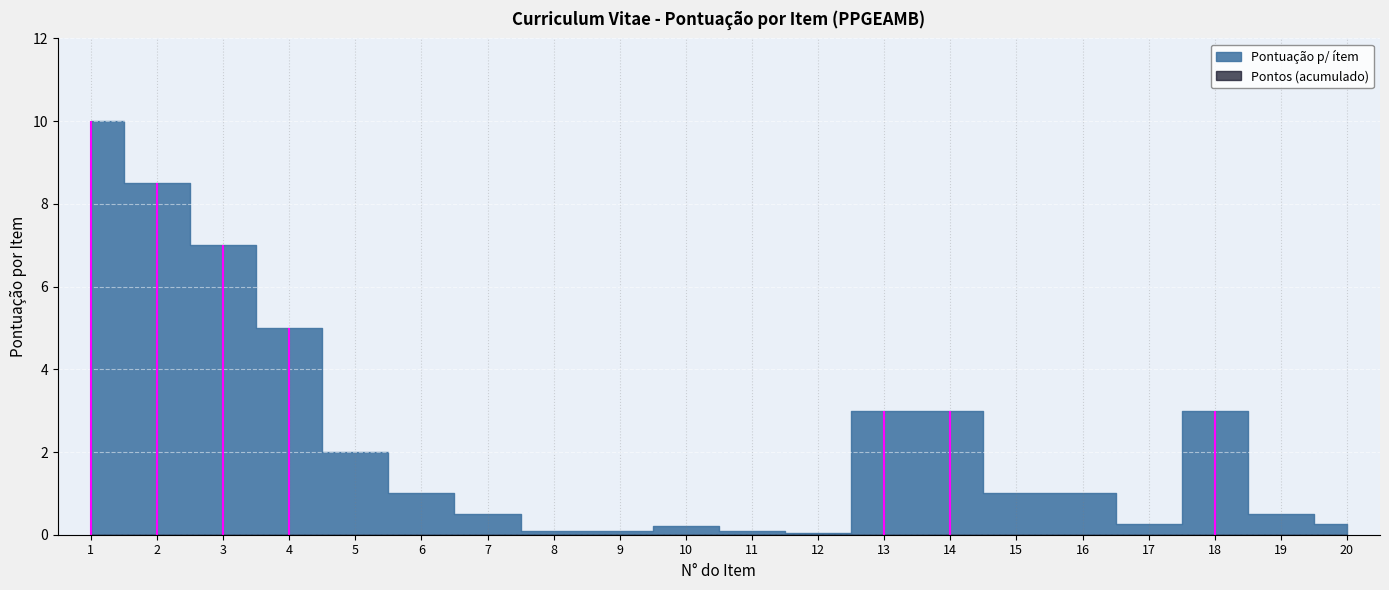

Reading left to right, what are all the values shown in this chart?

Pontuação p/ ítem: 10.0	8.5	7.0	5.0	2.0	1.0	0.5	0.1	0.1	0.2	0.1	0.1	3.0	3.0	1.0	1.0	0.2	3.0	0.5	0.2
Pontos (acumulado): 0.0	0.0	0.0	0.0	0.0	0.0	0.0	0.0	0.0	0.0	0.0	0.0	0.0	0.0	0.0	0.0	0.0	0.0	0.0	0.0